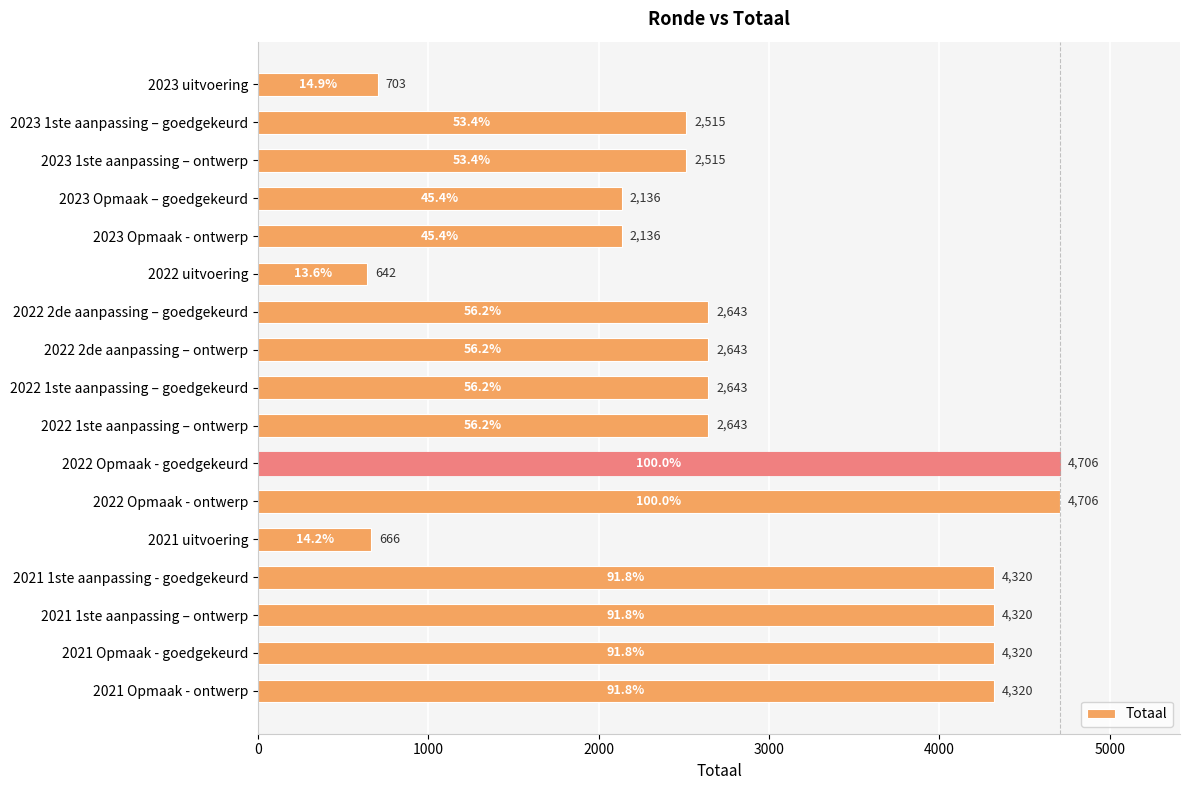

What is the sum of all values?

48577